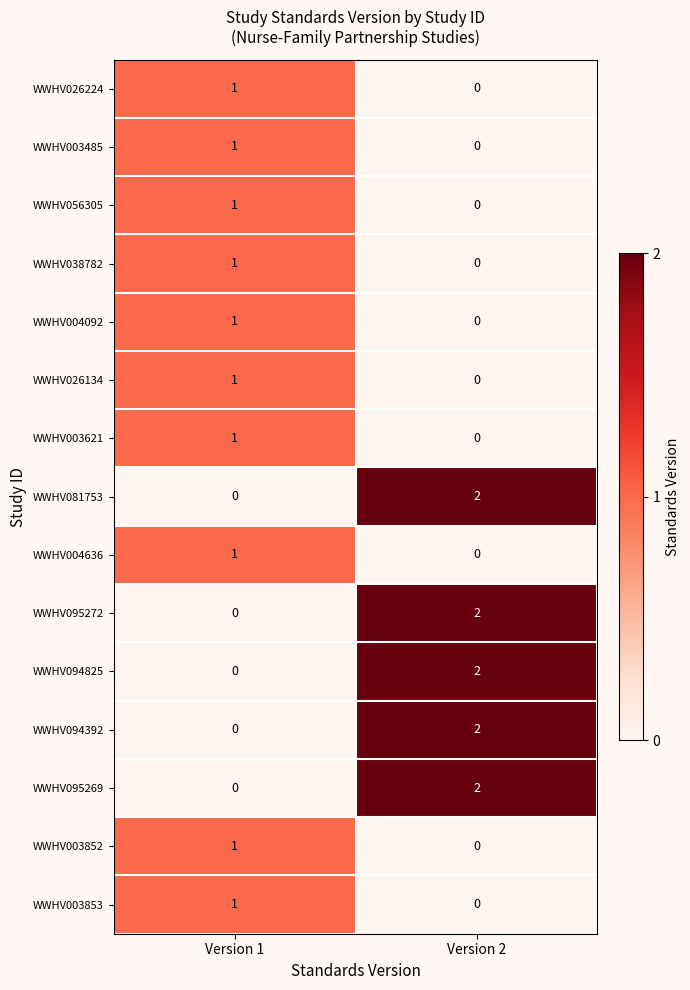

Rank the categories by WWHV026224 value from lowest to highest.

Version 2, Version 1